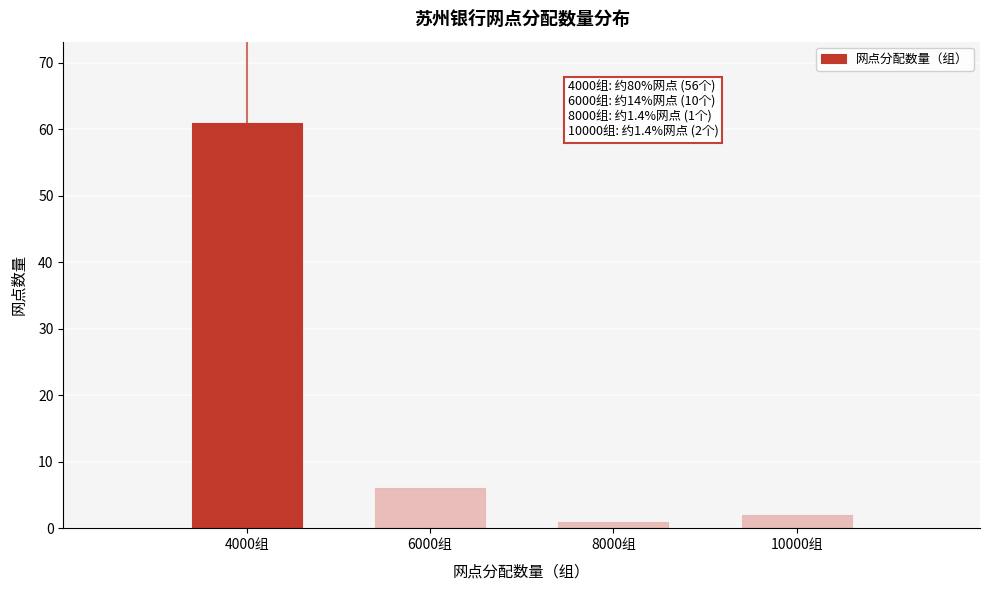

Reading left to right, extract all data points from this chart.

61	6	1	2